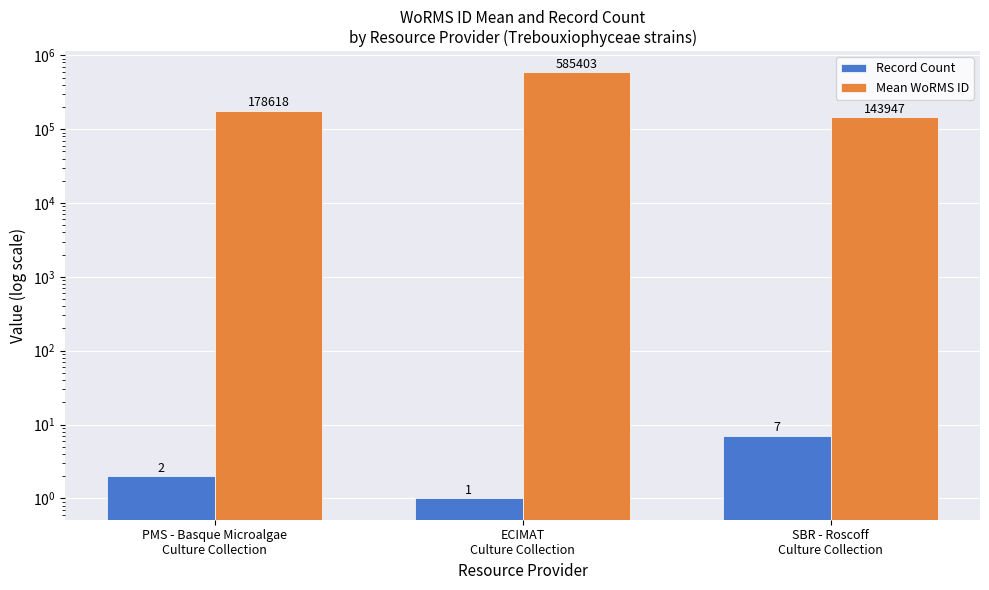

Reading left to right, extract all data points from this chart.

Record Count: 2	1	7
Mean WoRMS ID: 178618	585403	143947